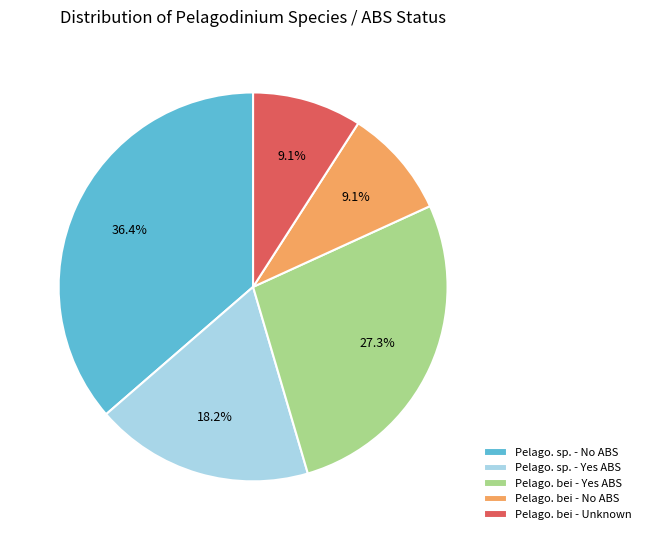

Does Pelago. bei - Unknown represent more than half of the total?

No